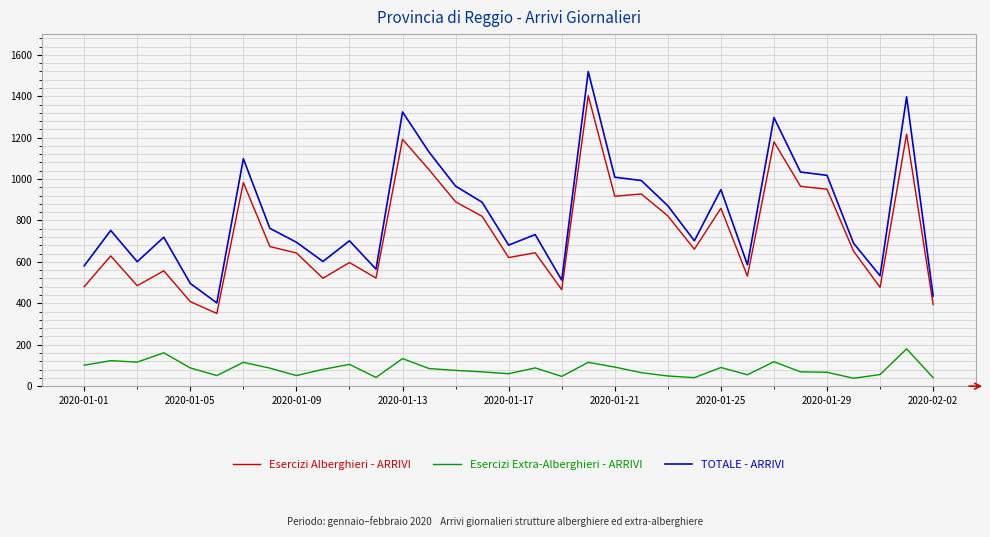

Which series has the widest spread of values?

TOTALE - ARRIVI